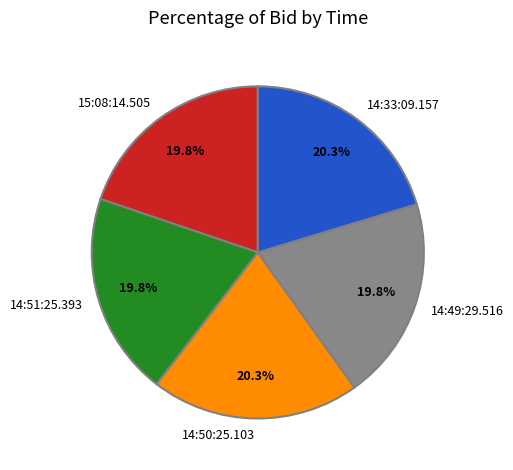

To the nearest percent, what is the average slice percentage?

20%